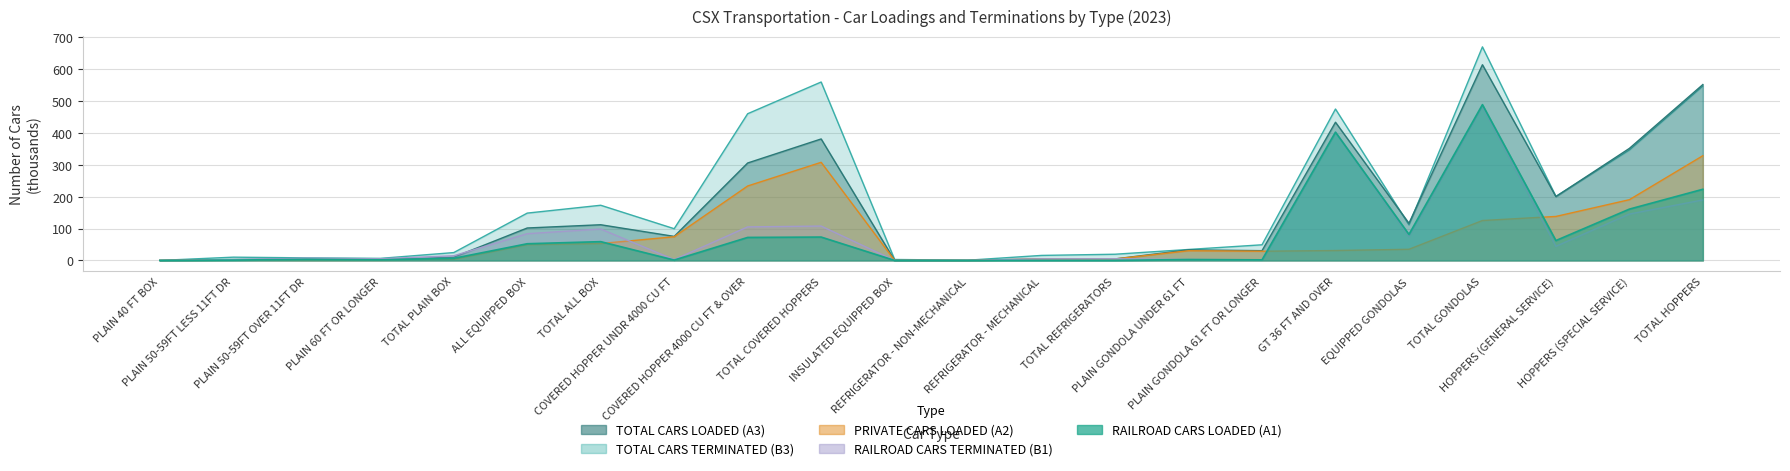

Which series has the largest range (max minus min)?

TOTAL CARS TERMINATED (B3)